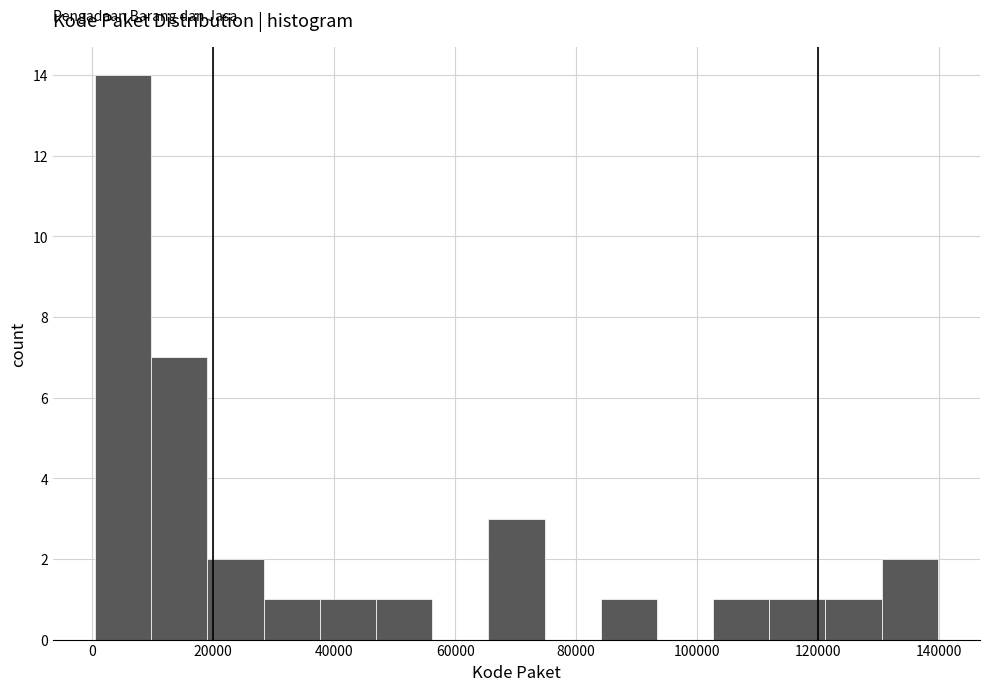

Reading left to right, list every bar in this chart as the range it spans on the x-axis followed by its height. Neither the bar edges nor the heights are printed on the chart, so give them approximately, as read against the axes.

0 to 10000: 14
10000 to 20000: 7
20000 to 28000: 2
28000 to 38000: 1
38000 to 46000: 1
46000 to 56000: 1
56000 to 66000: 0
66000 to 74000: 3
74000 to 84000: 0
84000 to 94000: 1
94000 to 102000: 0
102000 to 112000: 1
112000 to 122000: 1
122000 to 130000: 1
130000 to 140000: 2